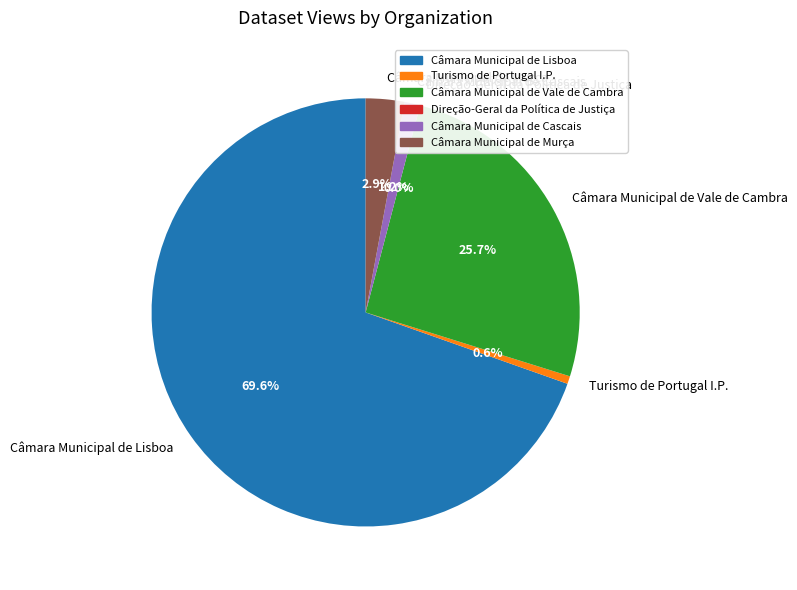

To the nearest percent, what is the combined percentage of Câmara Municipal de Cascais and Câmara Municipal de Vale de Cambra?

27%